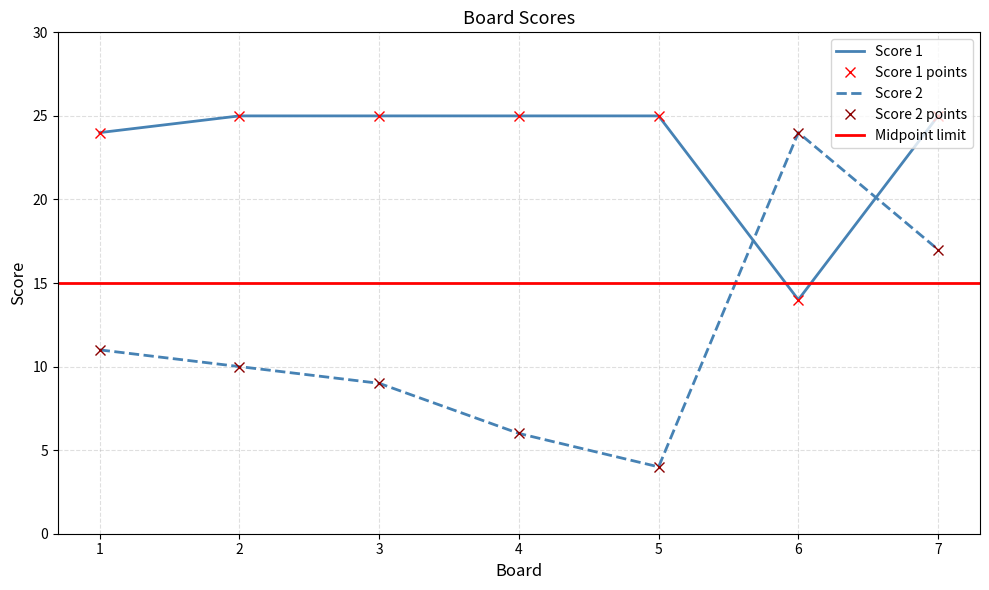

What is the difference between the maximum and minimum values in the Score 1 series?

11